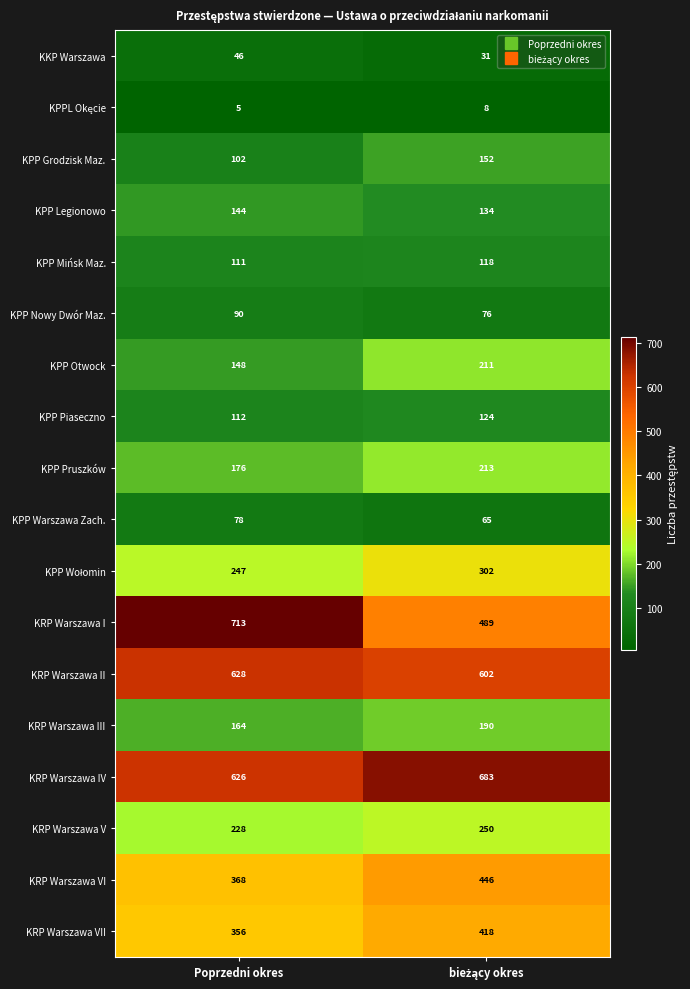

Count the number of data series in this chart.

18